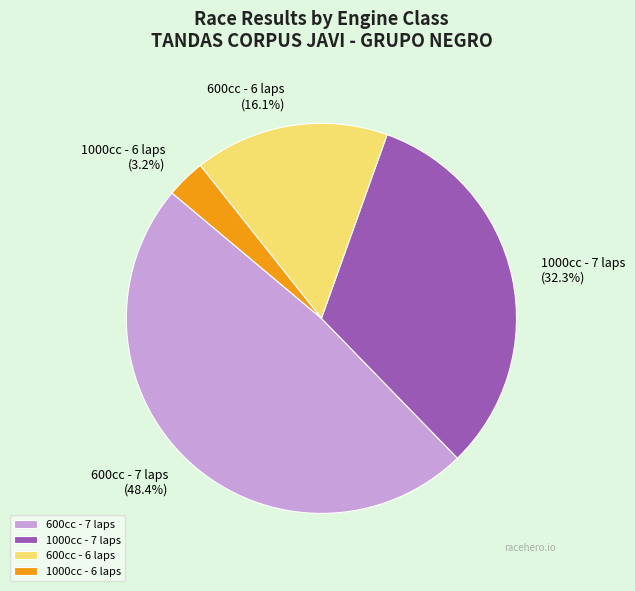

Combined, do 600cc - 7 laps and 1000cc - 6 laps account for over 50%?

Yes